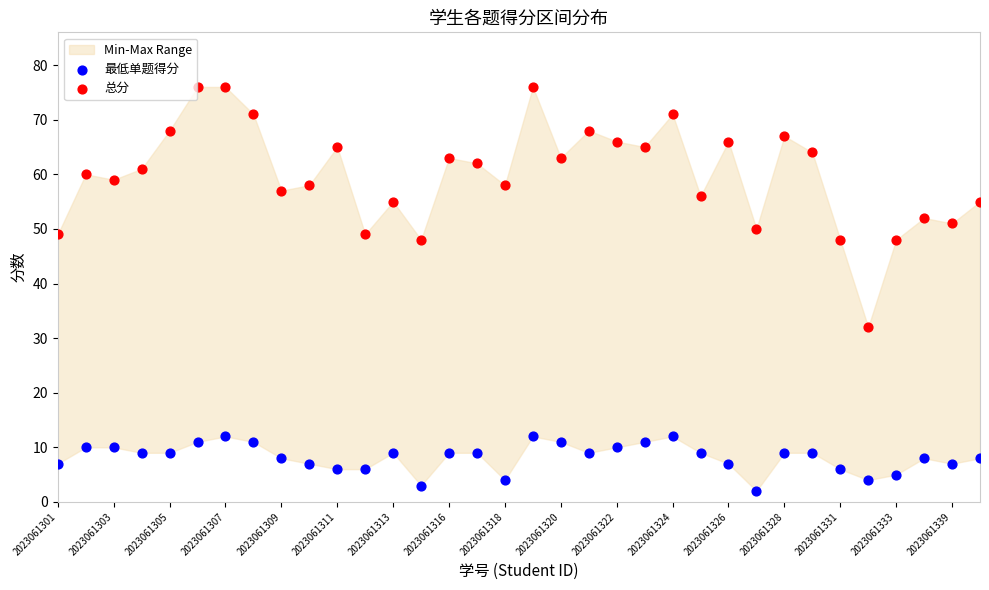

Across all series, what Y value is closest to 39?

32